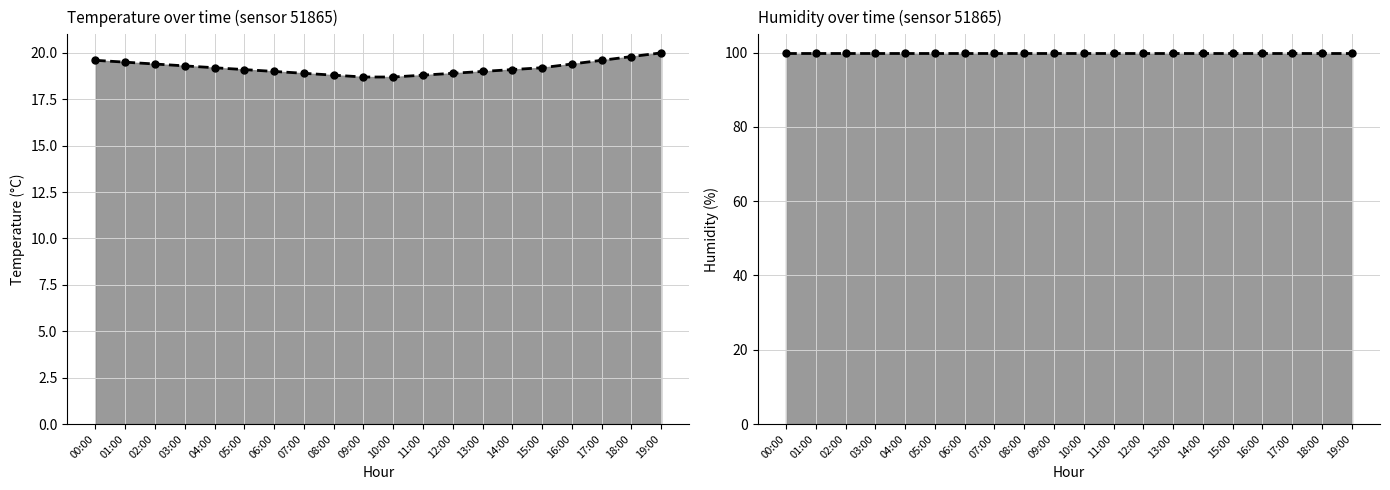

List the series in order of their peak value, lowest first.

temperature trend, humidity trend